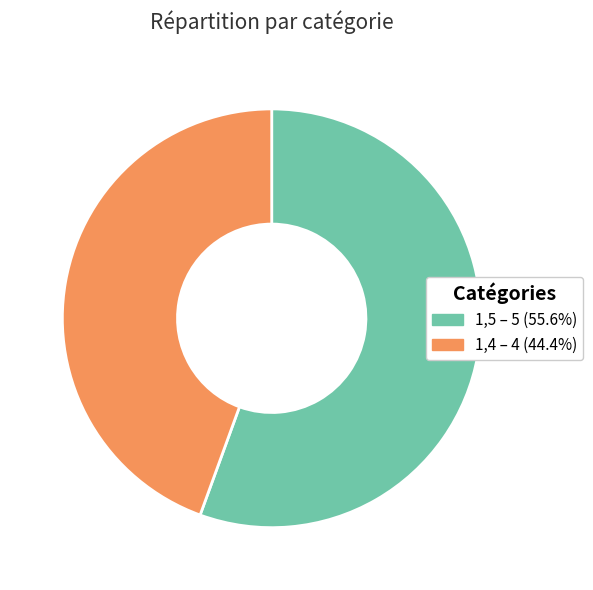

Does 1,4 represent more than half of the total?

No